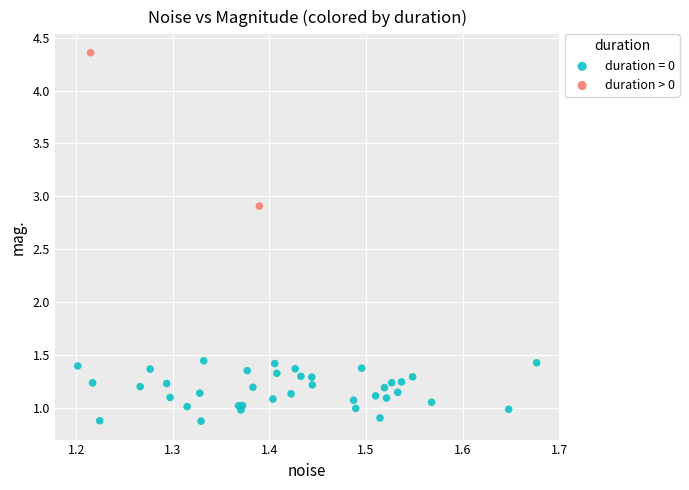

What are all the series names shown in the legend?

duration = 0, duration > 0